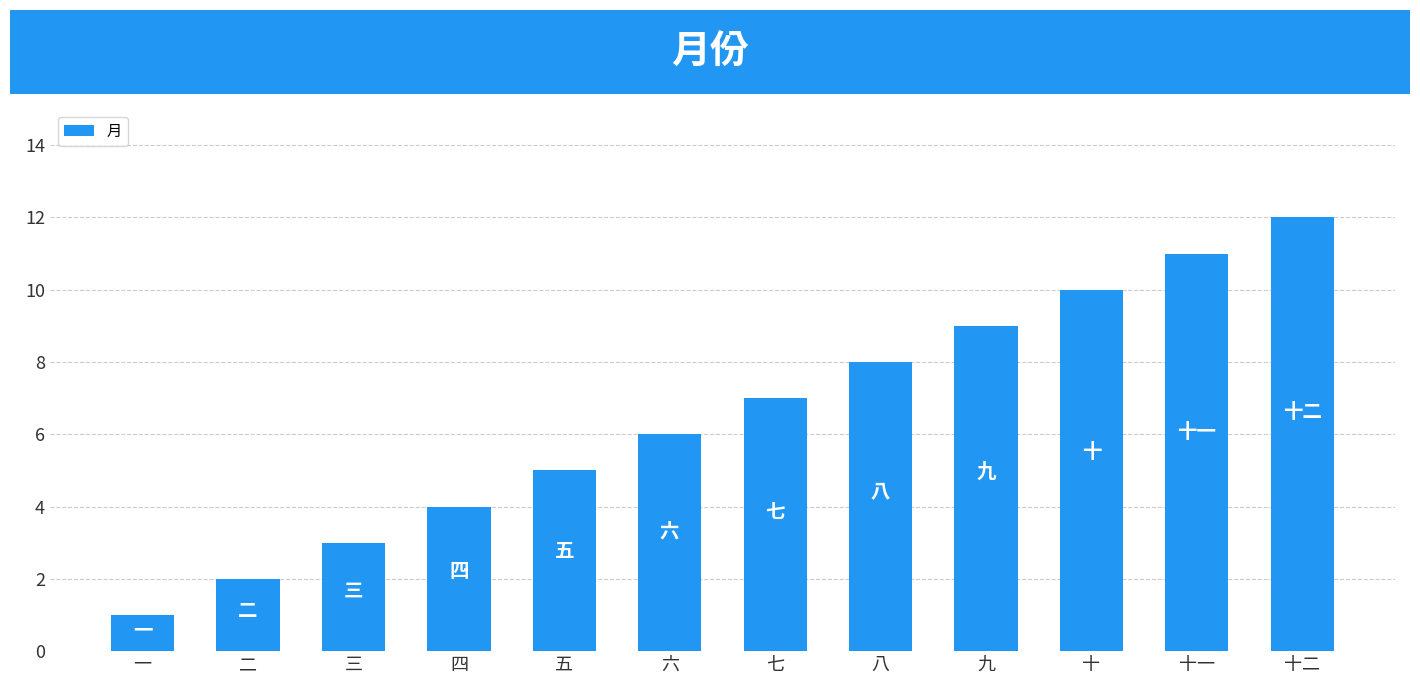

What position from the right is 十二?

1